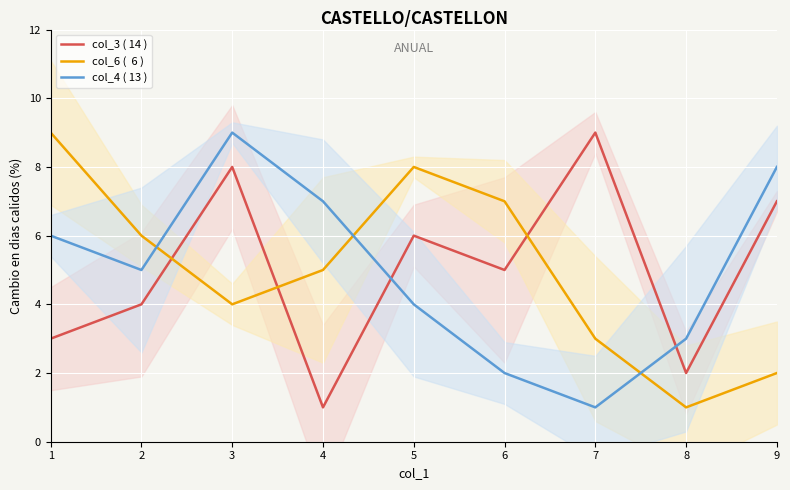

Reading left to right, extract all data points from this chart.

col_3 ( 14 ): 1=3	2=4	3=8	4=1	5=6	6=5	7=9	8=2	9=7
col_6 (  6 ): 1=9	2=6	3=4	4=5	5=8	6=7	7=3	8=1	9=2
col_4 ( 13 ): 1=6	2=5	3=9	4=7	5=4	6=2	7=1	8=3	9=8